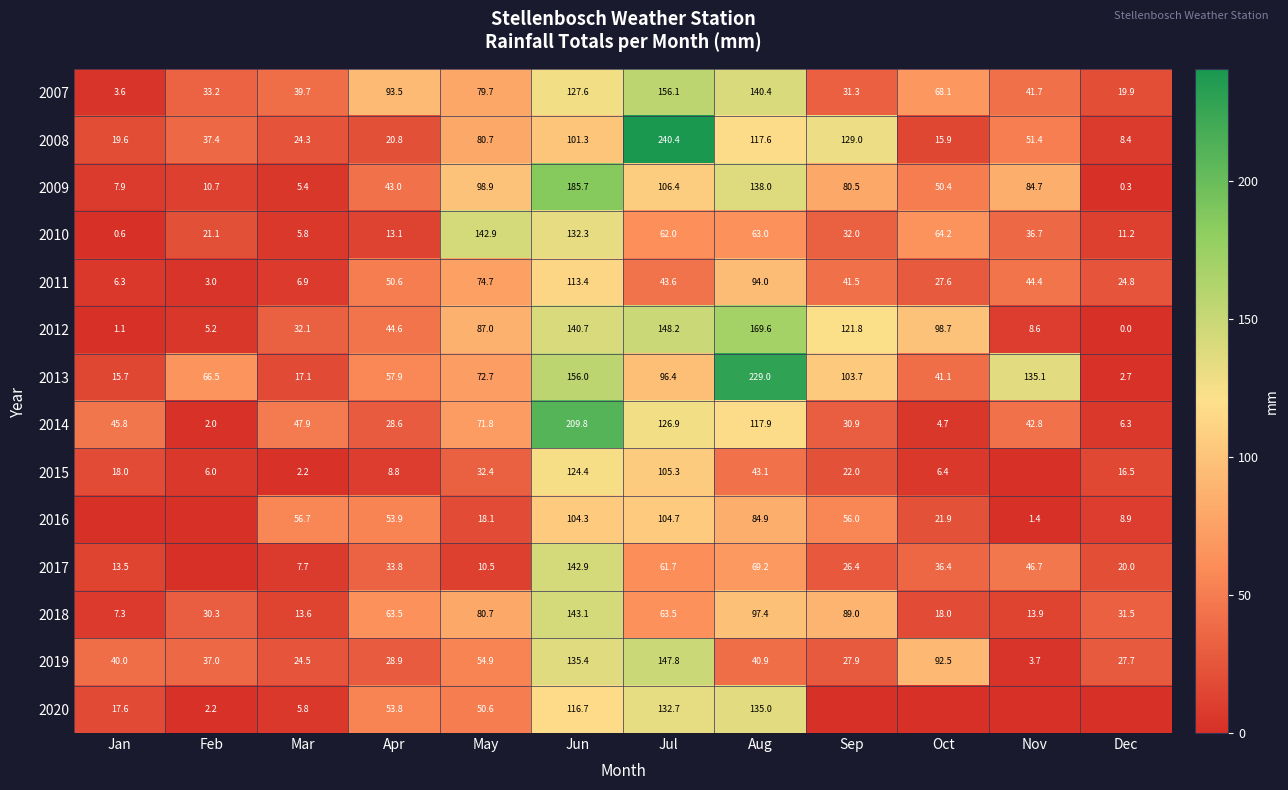

Where does the 2010 series first go above 36?

May